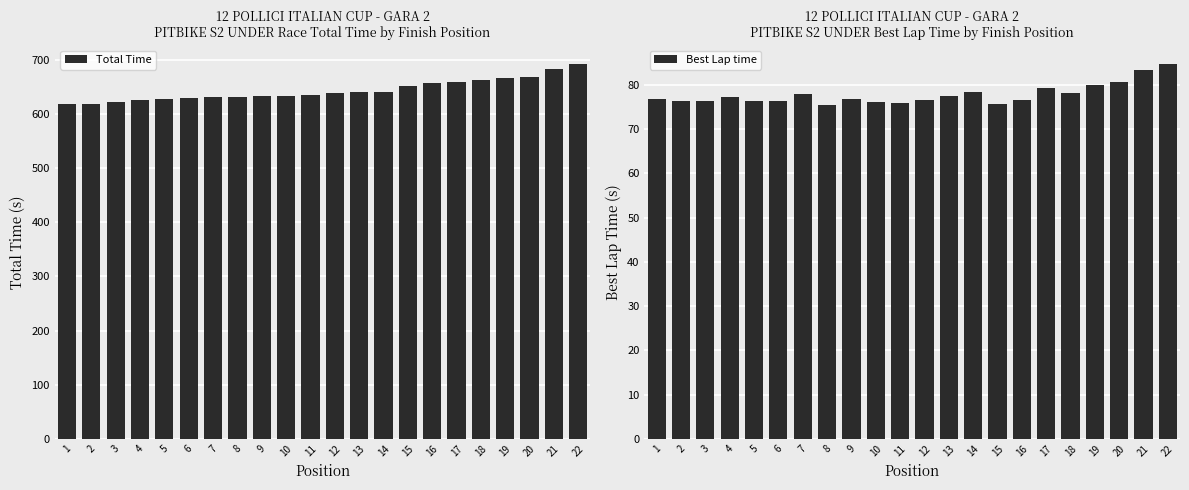

Reading right to left, transcribe all the data shown in this chart.

Total Time: 22=692.4	21=683.2	20=668.1	19=665.6	18=662.5	17=658.0	16=657.4	15=650.7	14=641.2	13=640.4	12=639.3	11=634.0	10=633.9	9=633.5	8=632.0	7=631.7	6=629.2	5=627.7	4=625.1	3=621.6	2=618.7	1=618.2
Best Lap time: 22=84.8	21=83.3	20=80.7	19=79.9	18=78.2	17=79.3	16=76.6	15=75.6	14=78.4	13=77.4	12=76.5	11=75.9	10=76.1	9=76.8	8=75.5	7=78.0	6=76.3	5=76.3	4=77.3	3=76.3	2=76.2	1=76.8